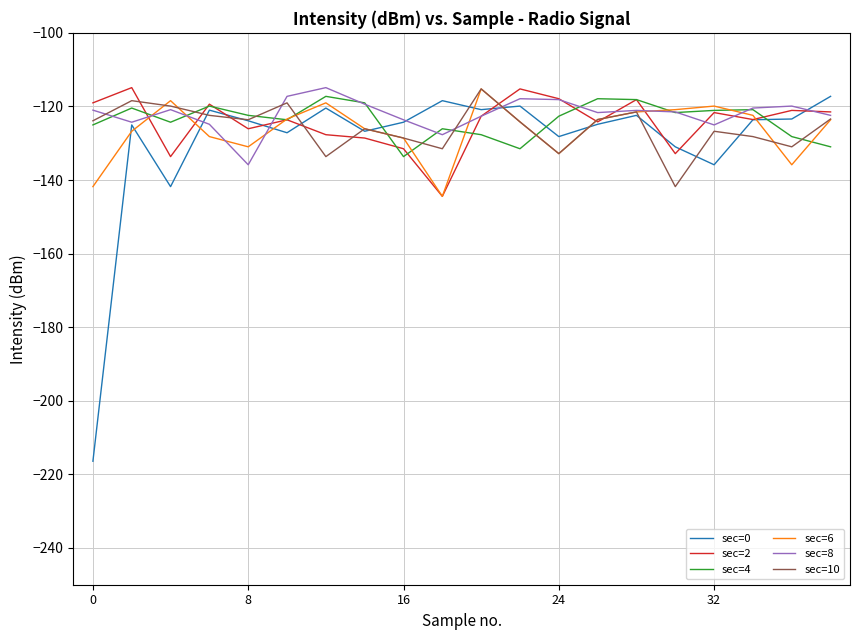

What is the smallest value displayed?

-216.4